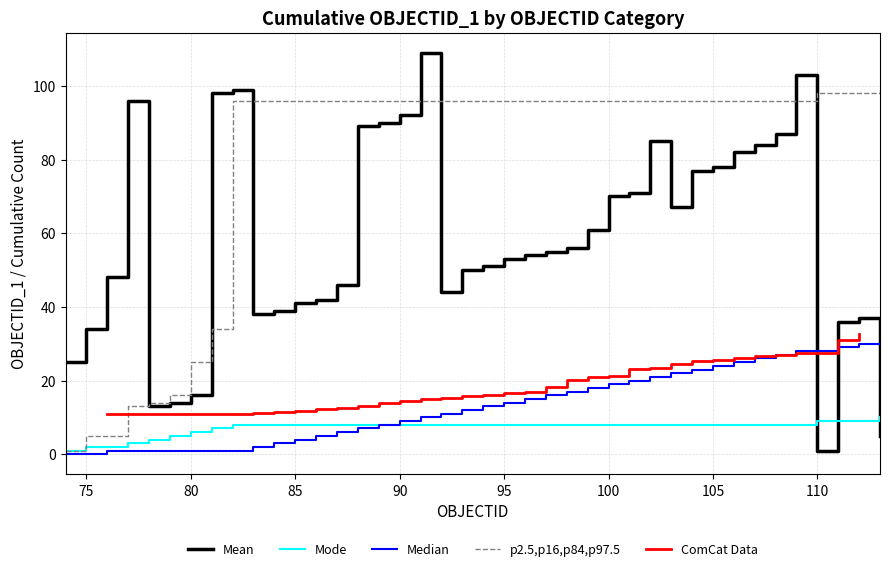

True or false: Mode and Mean cross at least once.

True